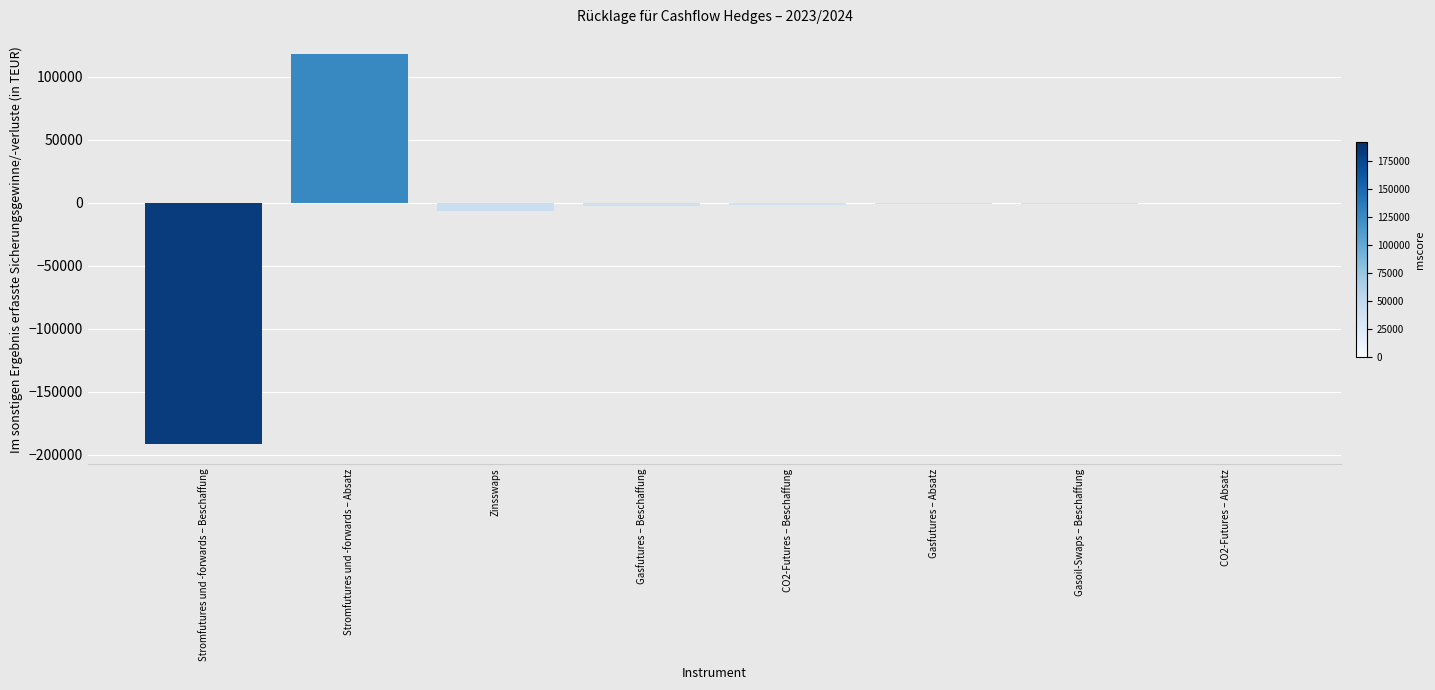

What is the sum of the values at Gasoil-Swaps – Beschaffung and Gasfutures – Beschaffung?

-3331.6